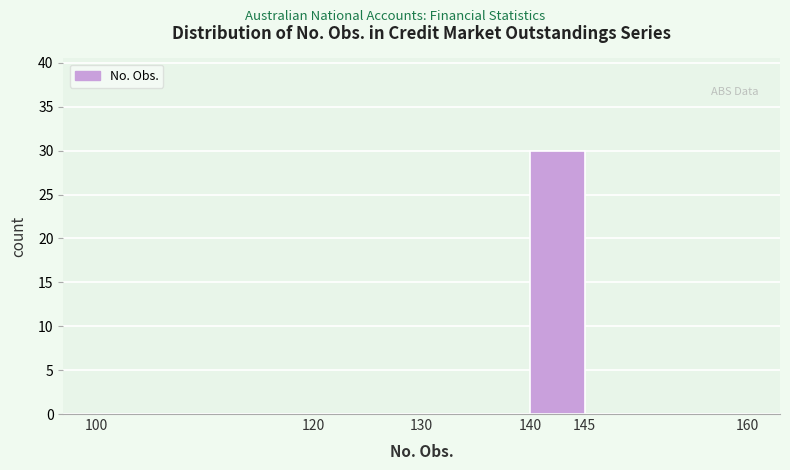

How tall is the bar that spans 140 to 145 on the x-axis? The values are not printed on the chart, so give them approximately, as read against the axis.

30